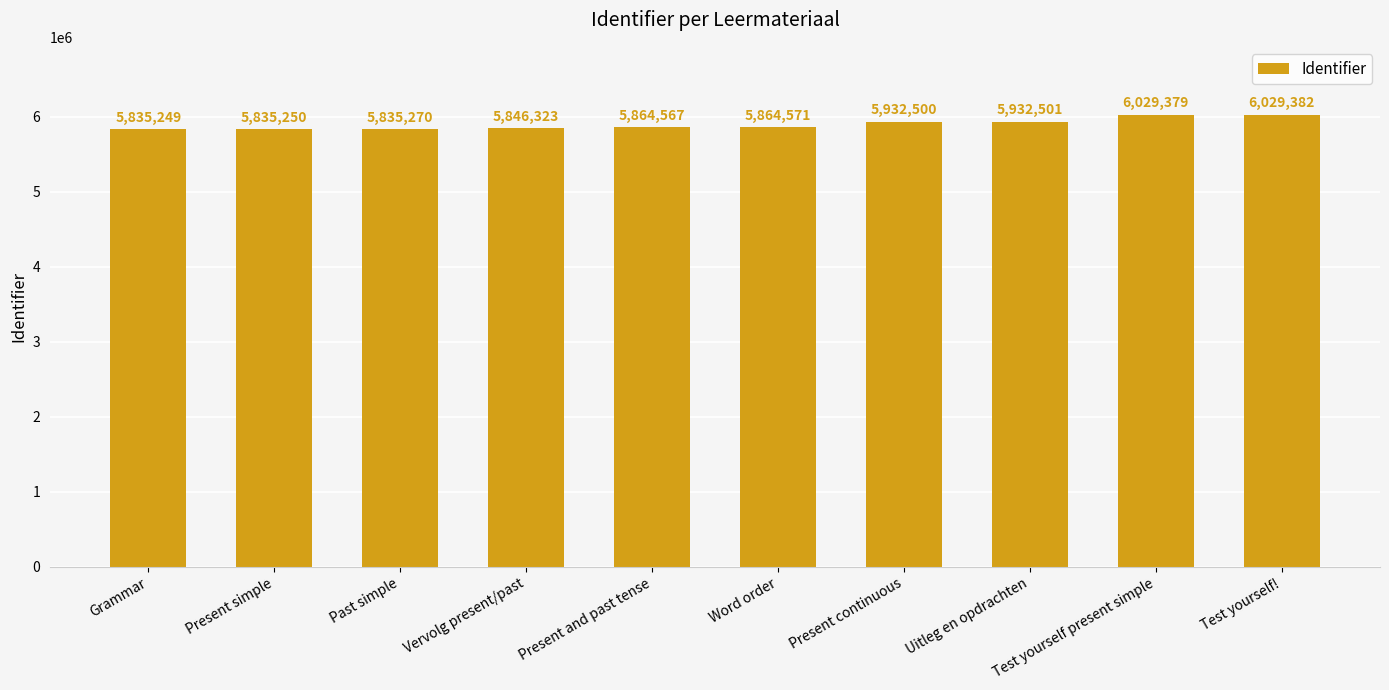

Where is the data nearest to the value 5932315?

Present continuous